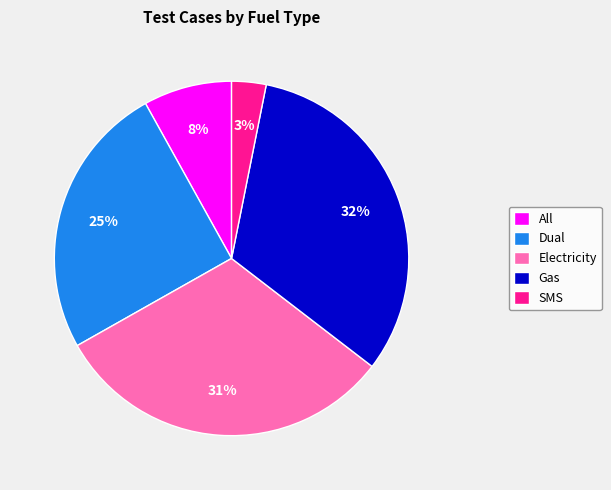

True or false: SMS accounts for 3% of the total.

True